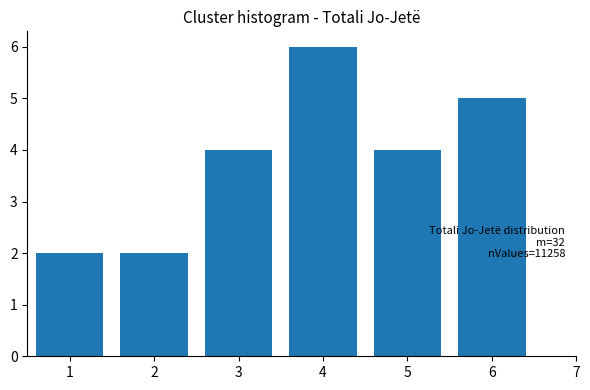

Reading left to right, extract all data points from this chart.

1=2	2=2	3=4	4=6	5=4	6=5